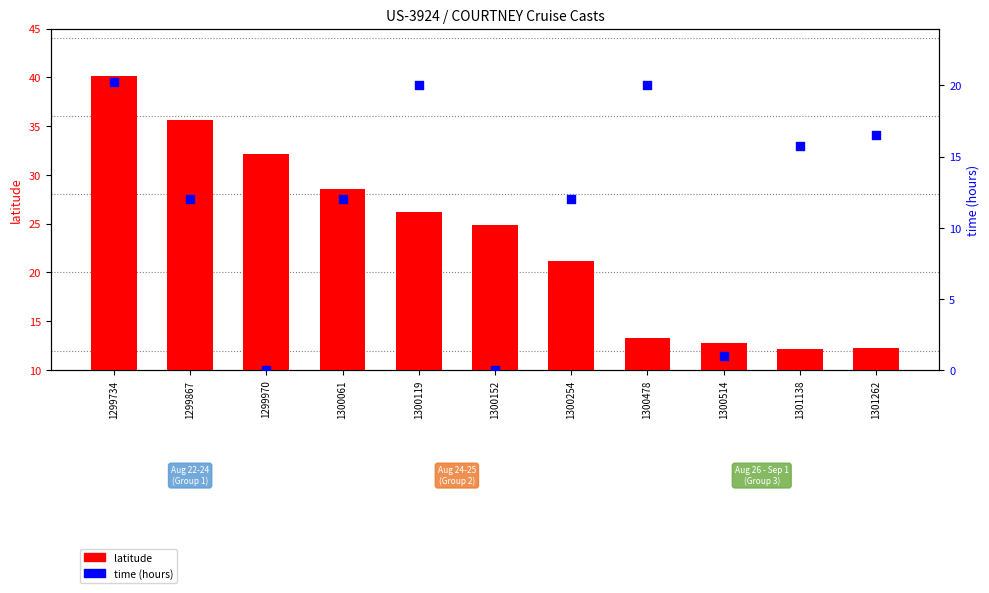

At which category is the sum across all series the highest?

1299734